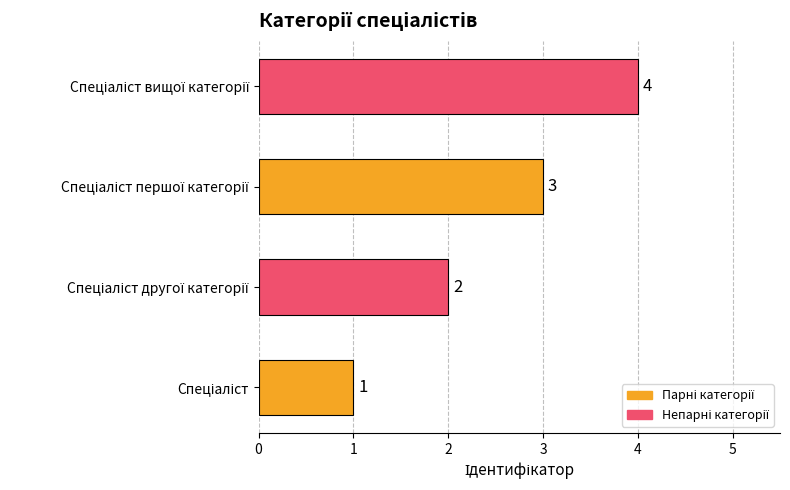

Count the number of categories in the chart.

4